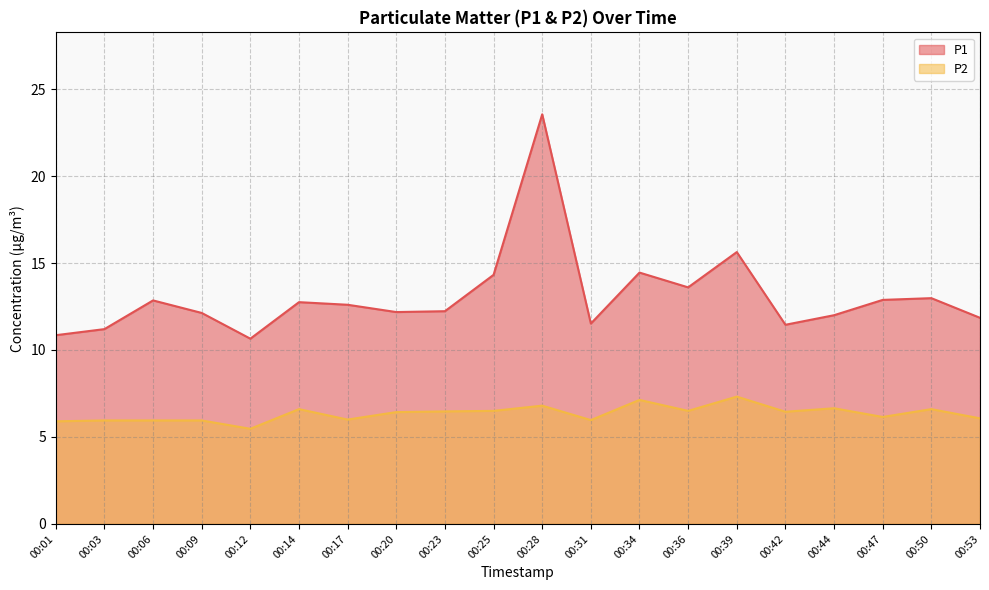

Reading left to right, what are all the values shown in this chart?

P1: 00:01=10.8	00:03=11.2	00:06=12.8	00:09=12.1	00:12=10.7	00:14=12.8	00:17=12.6	00:20=12.2	00:23=12.2	00:25=14.3	00:28=23.6	00:31=11.5	00:34=14.4	00:36=13.6	00:39=15.6	00:42=11.4	00:44=12.0	00:47=12.9	00:50=13.0	00:53=11.8
P2: 00:01=5.9	00:03=6.0	00:06=6.0	00:09=6.0	00:12=5.5	00:14=6.6	00:17=6.0	00:20=6.4	00:23=6.5	00:25=6.5	00:28=6.8	00:31=6.0	00:34=7.1	00:36=6.5	00:39=7.3	00:42=6.5	00:44=6.7	00:47=6.2	00:50=6.6	00:53=6.1